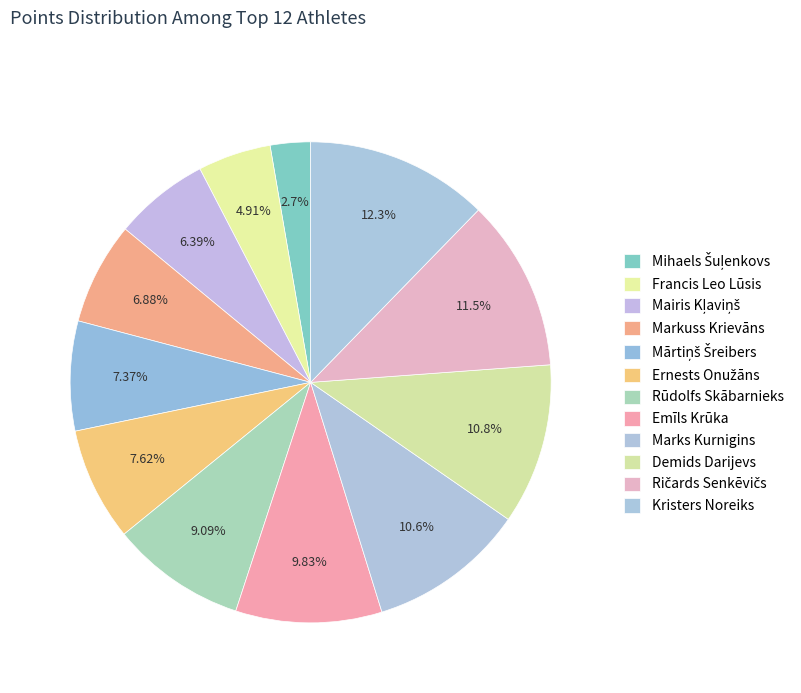

How many segments does this pie chart have?

12